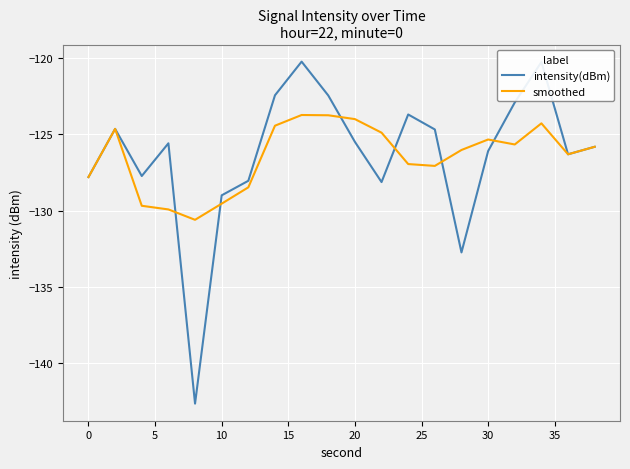

Which series has the largest range (max minus min)?

intensity(dBm)